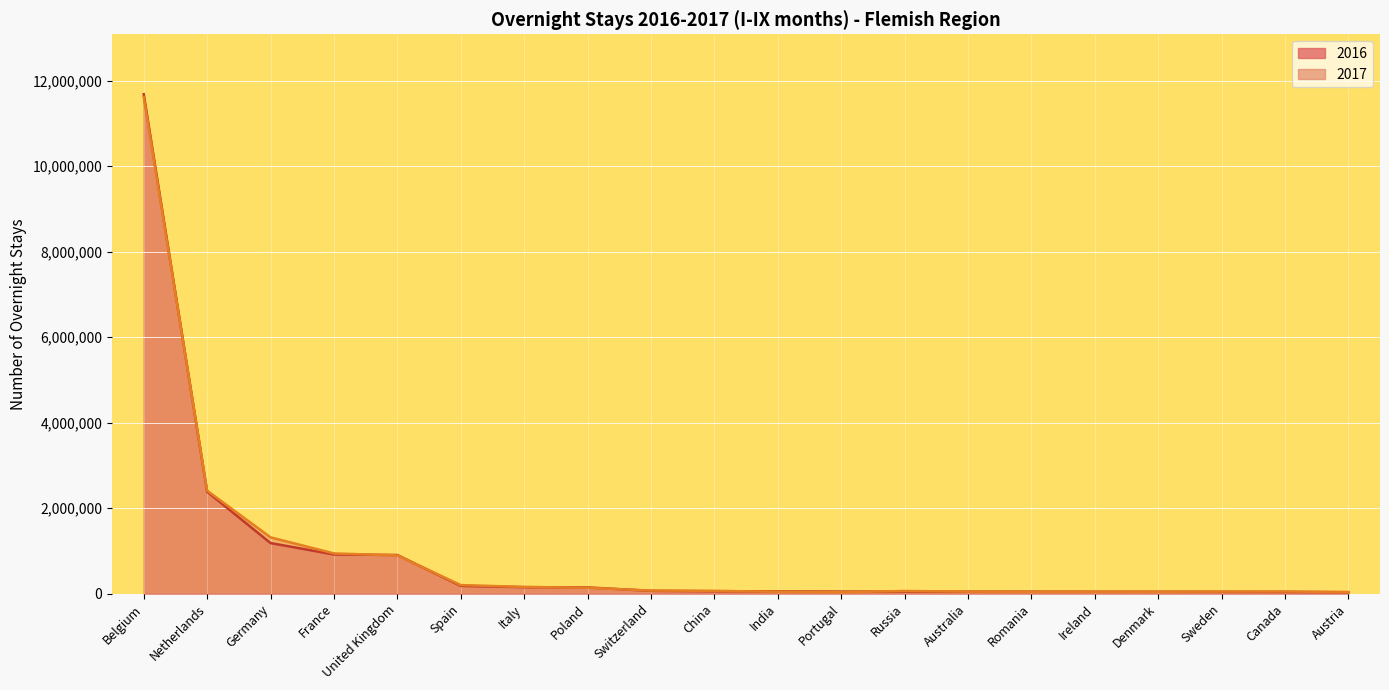

True or false: 2016 and 2017 cross at least once.

True